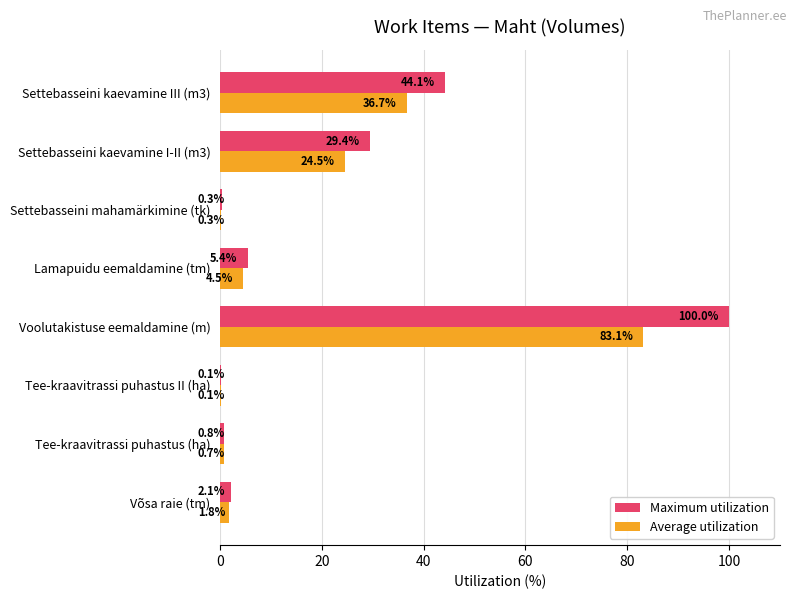

What are all the series names shown in the legend?

Maximum utilization, Average utilization